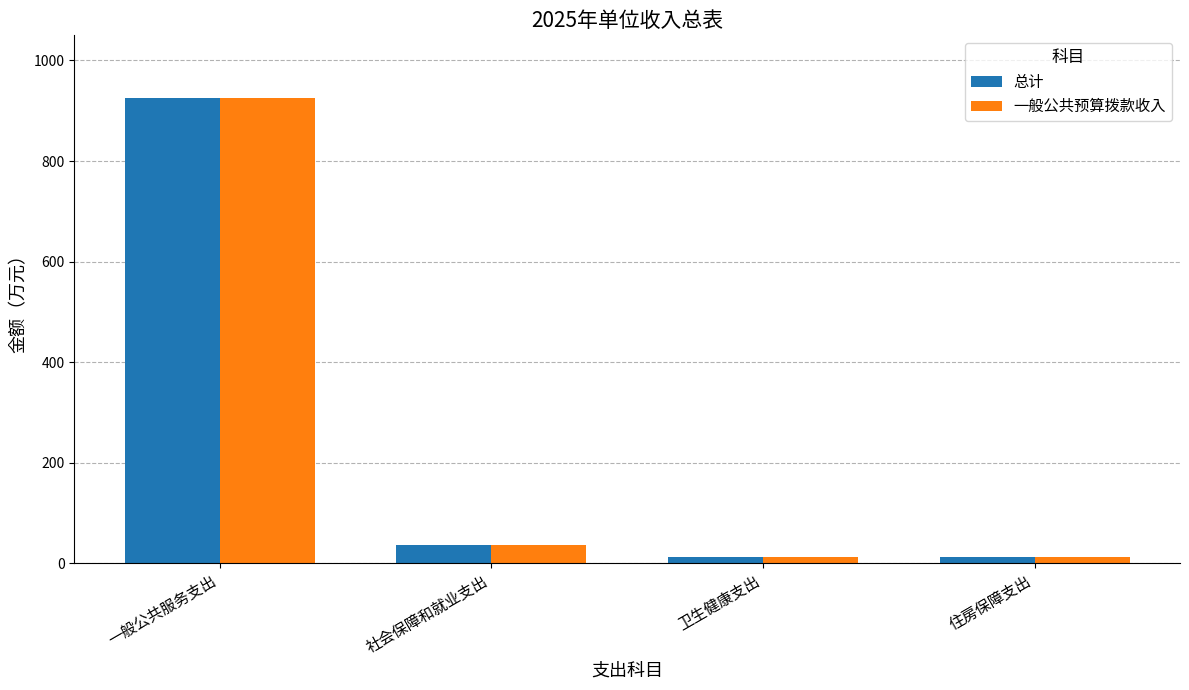

What is the sum of all 一般公共预算拨款收入 values?

989.1